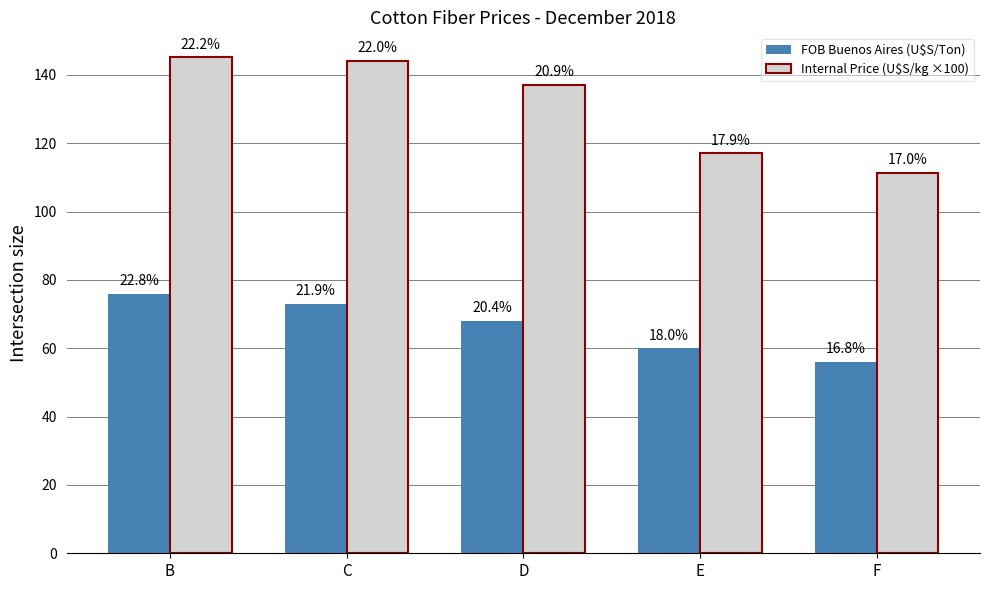

List the labels in order of Internal Price (U$S/kg ×100) value, largest first.

B, C, D, E, F